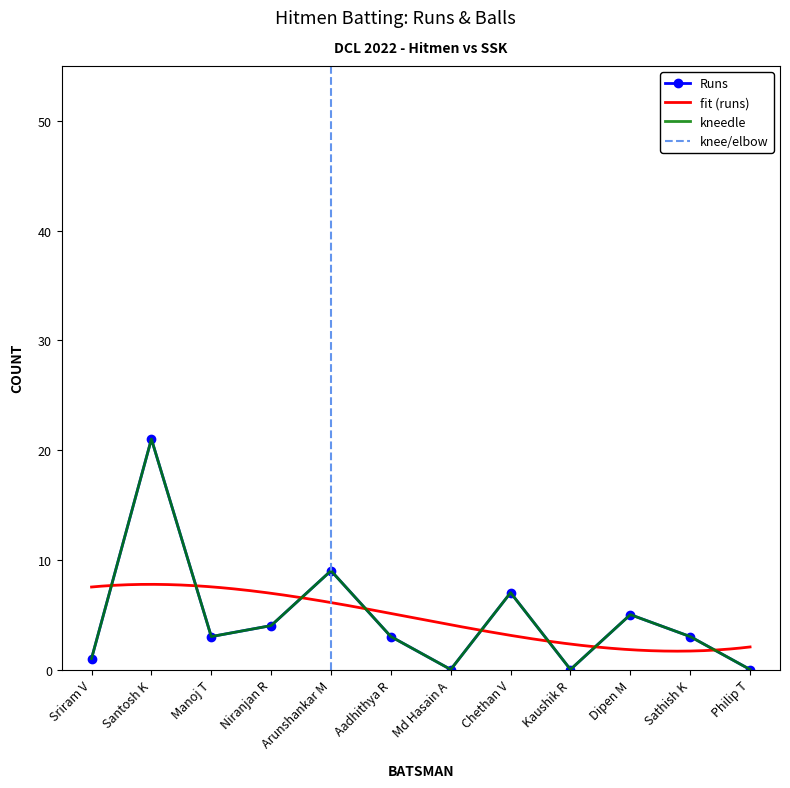

Where is the first local maximum for Runs?

Santosh K